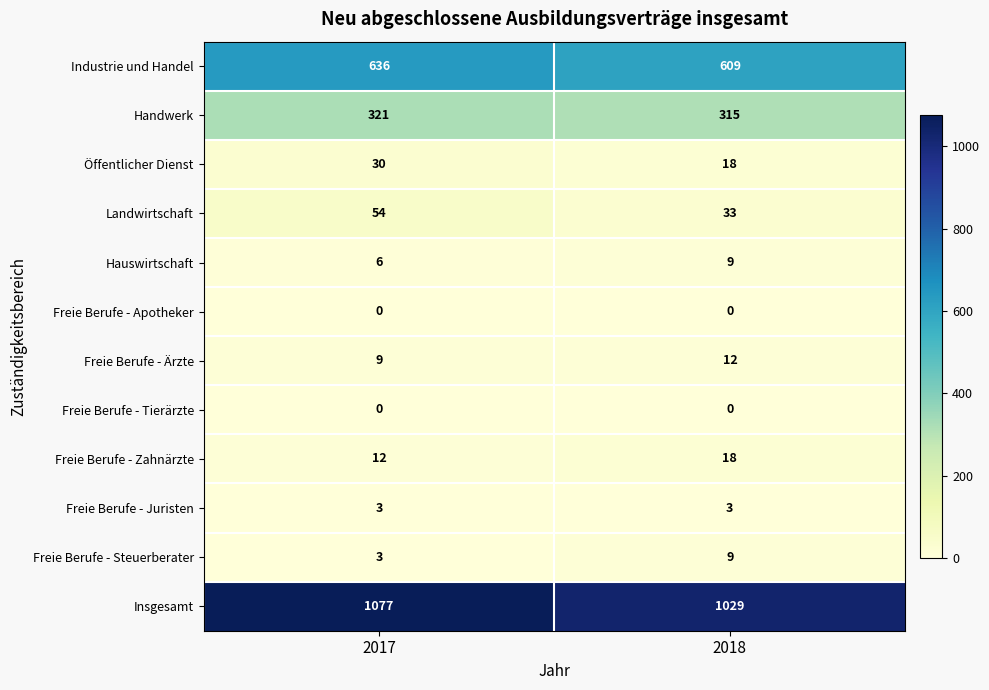

Which series has the largest total across all categories?

Insgesamt